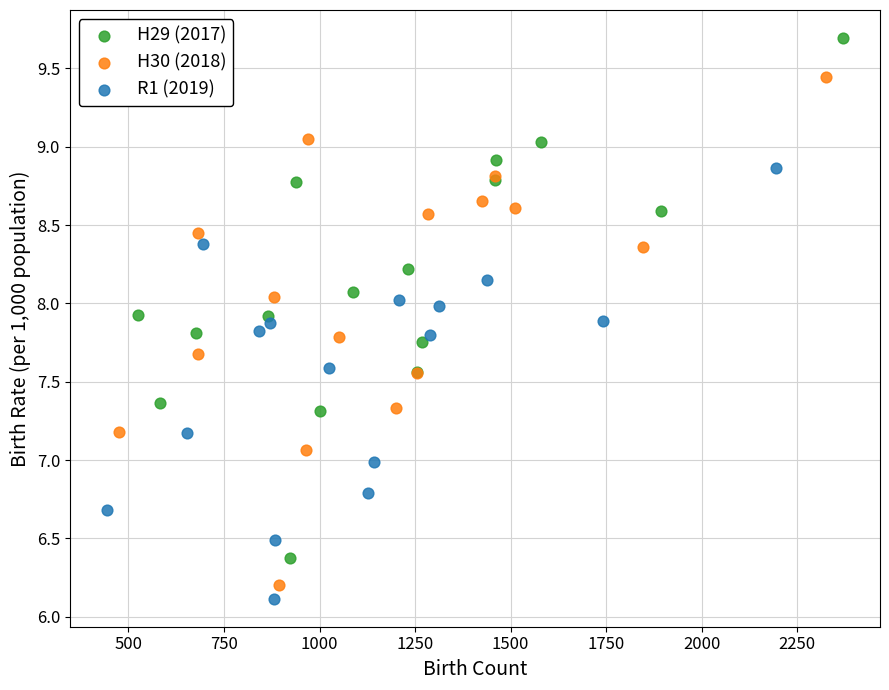

Which series reaches the maximum Y coordinate?

H29 (2017)